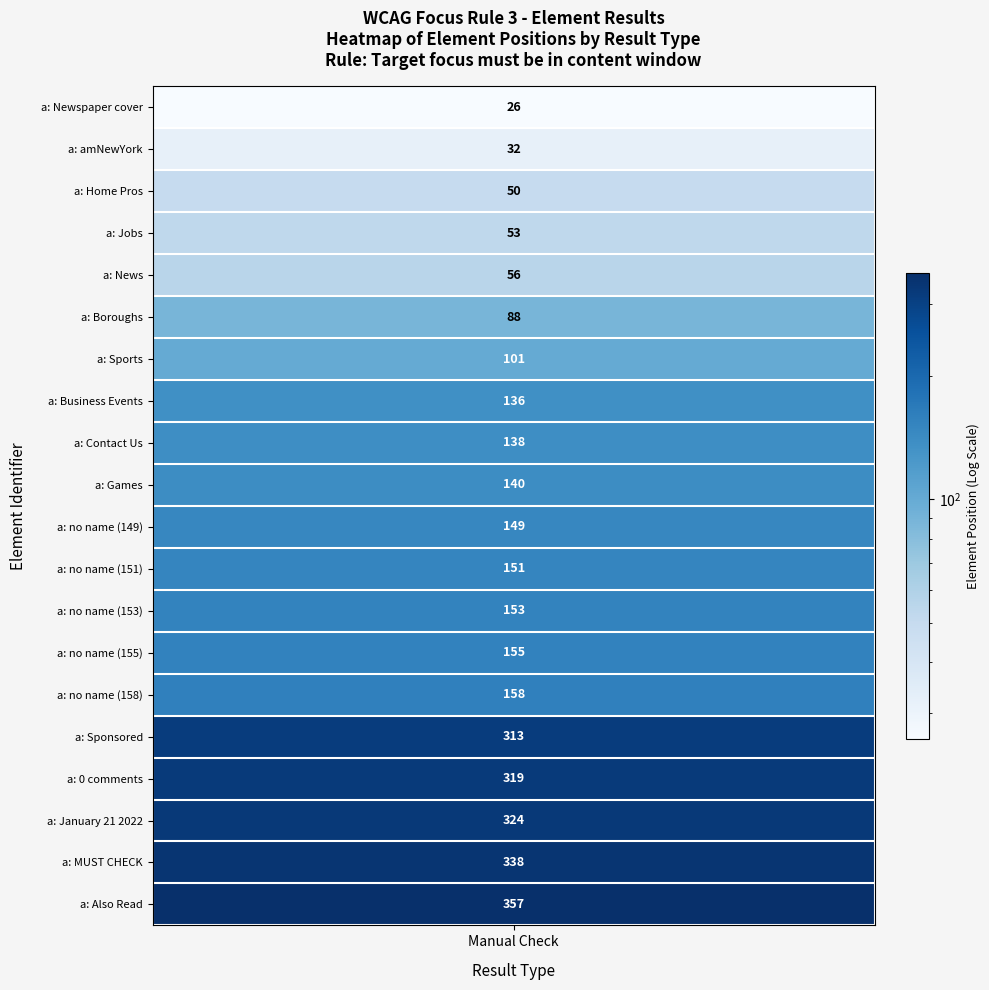

What is the difference between the values at a: no name (155) and a: amNewYork?

123